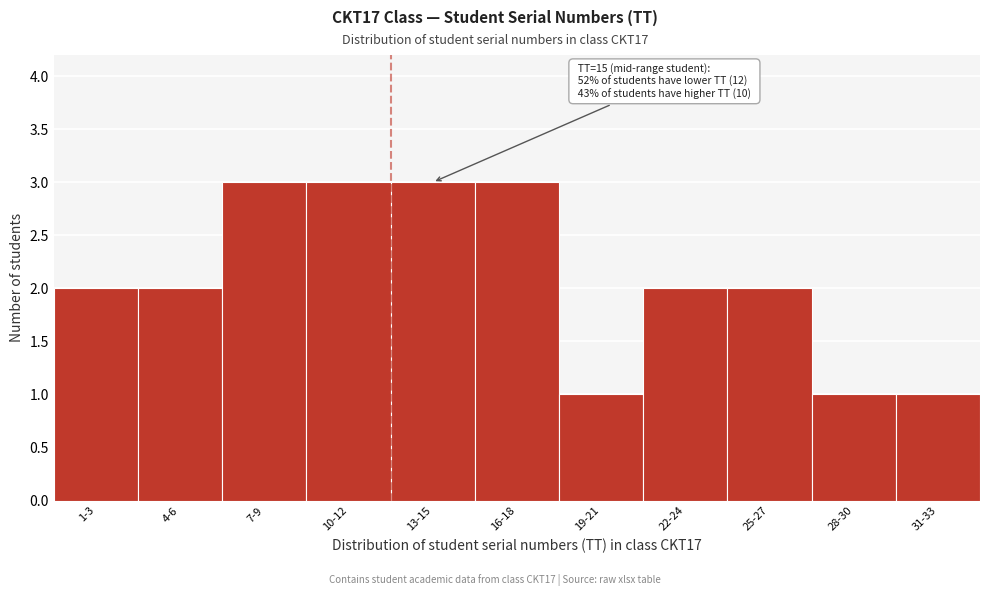

Reading right to left, list all the values displayed in this chart.

31-33=1	28-30=1	25-27=2	22-24=2	19-21=1	16-18=3	13-15=3	10-12=3	7-9=3	4-6=2	1-3=2